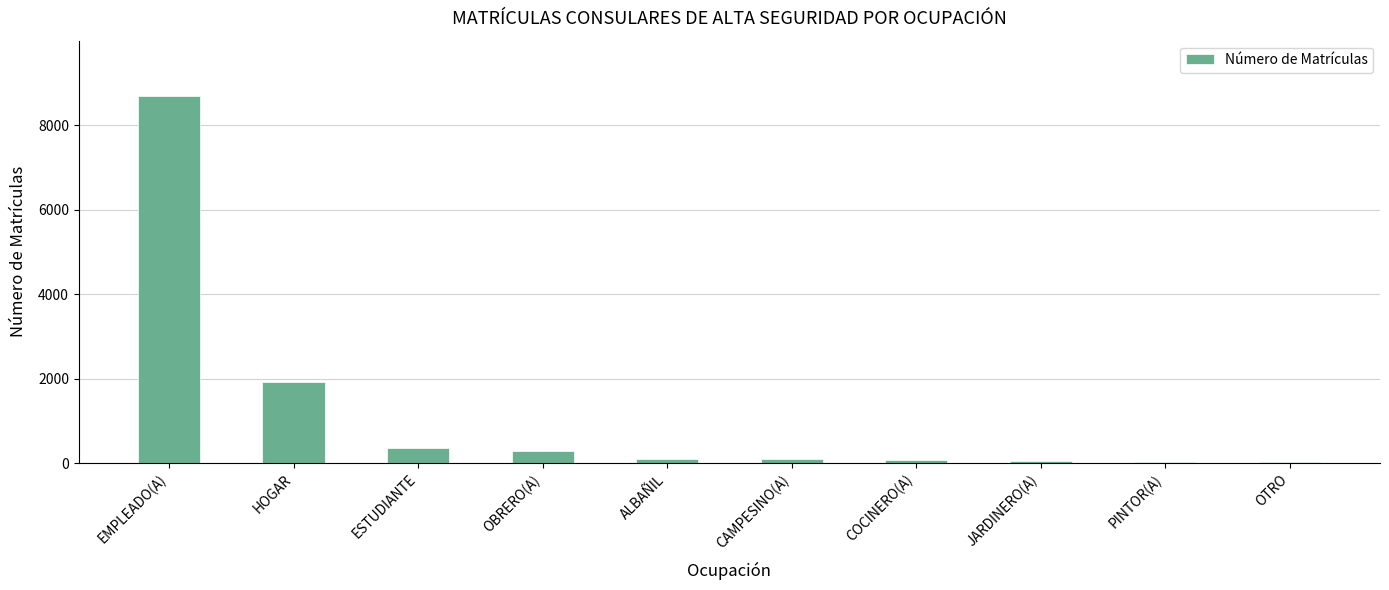

Which has a higher value, OBRERO(A) or JARDINERO(A)?

OBRERO(A)